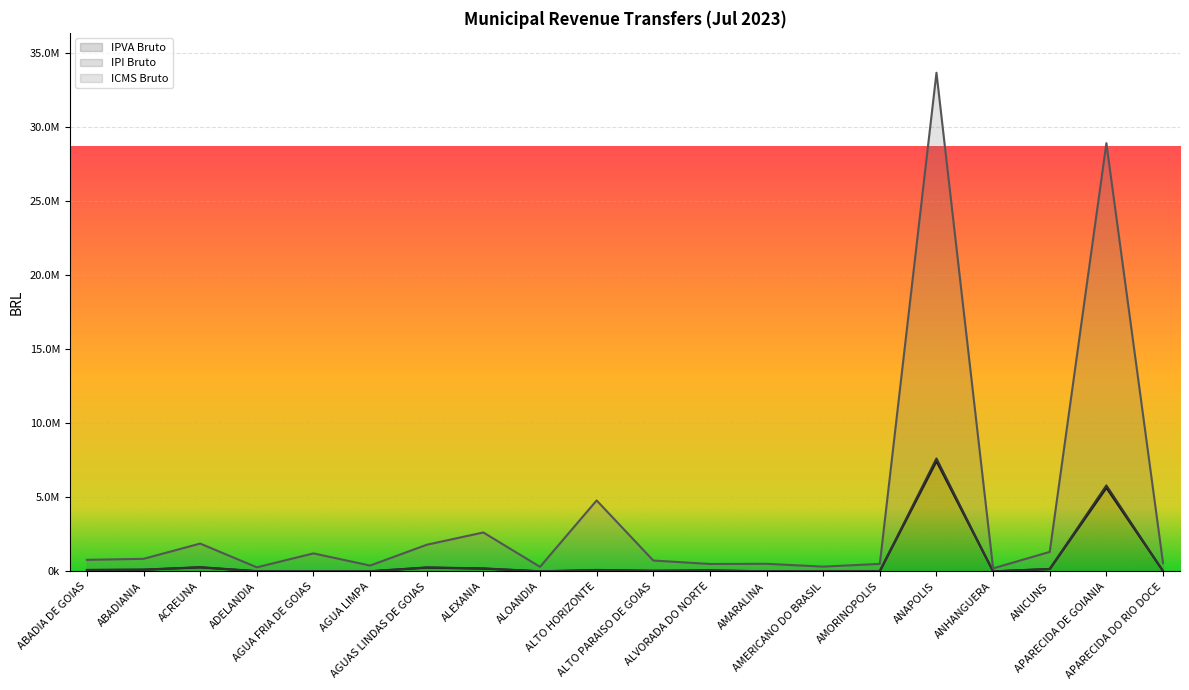

How many distinct data groups are displayed?

3